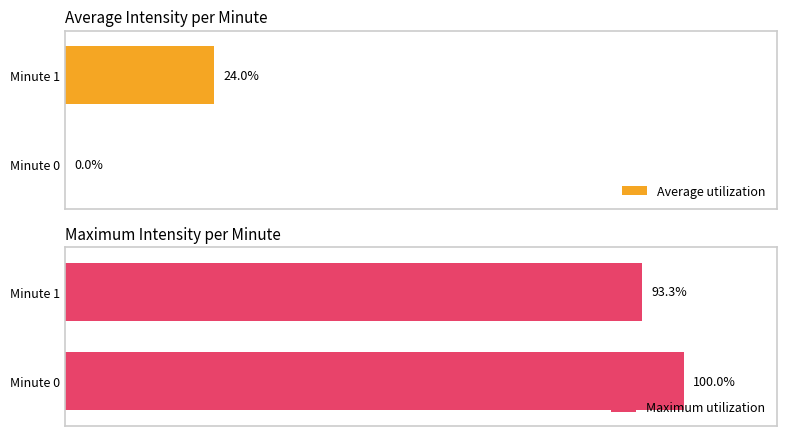

Reading left to right, list all the values displayed in this chart.

Average utilization: 0=0.0	1=24.0
Maximum utilization: 0=100.0	1=93.3